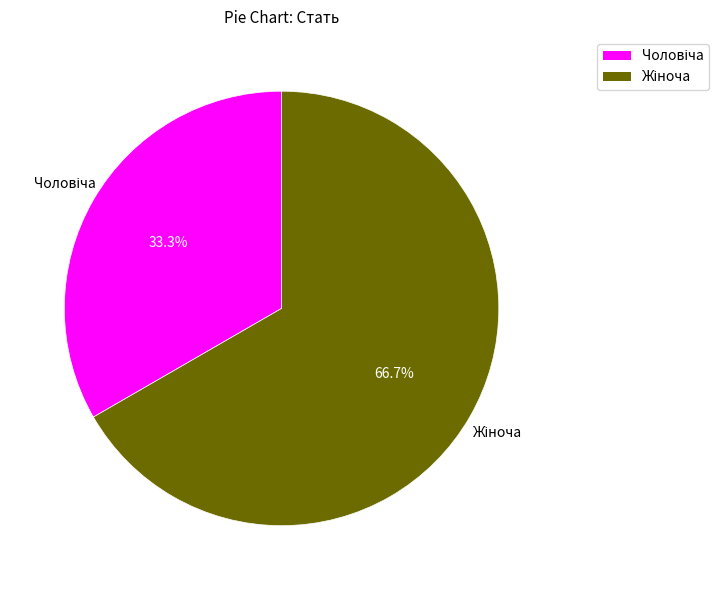

Is there a majority slice in this chart?

Yes